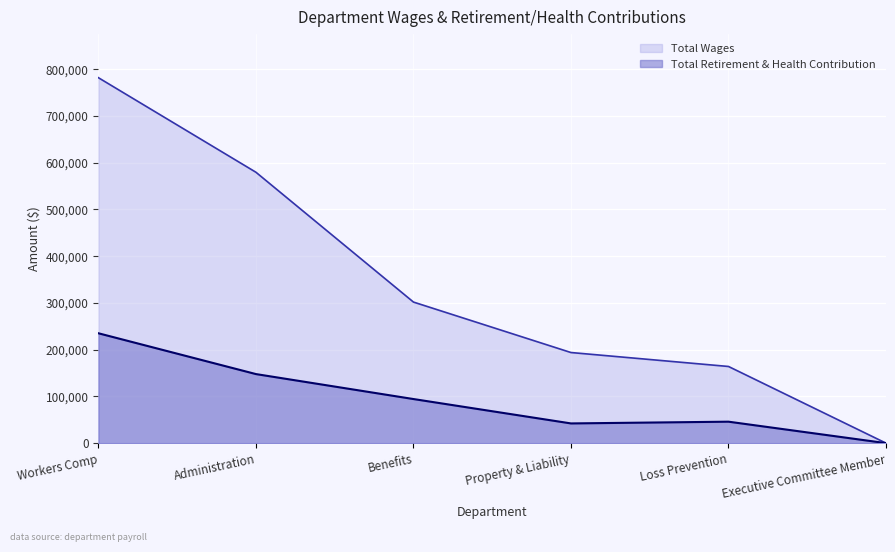

Is it true that Total Wages equals 422812 at Benefits?

False